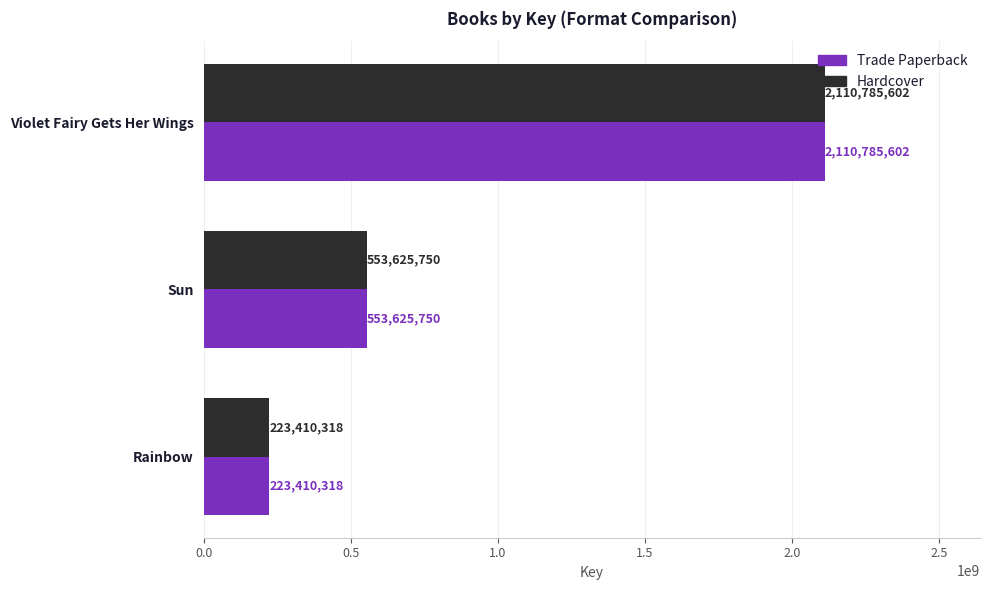

Where is Trade Paperback nearest to the value 1167097960?

Sun